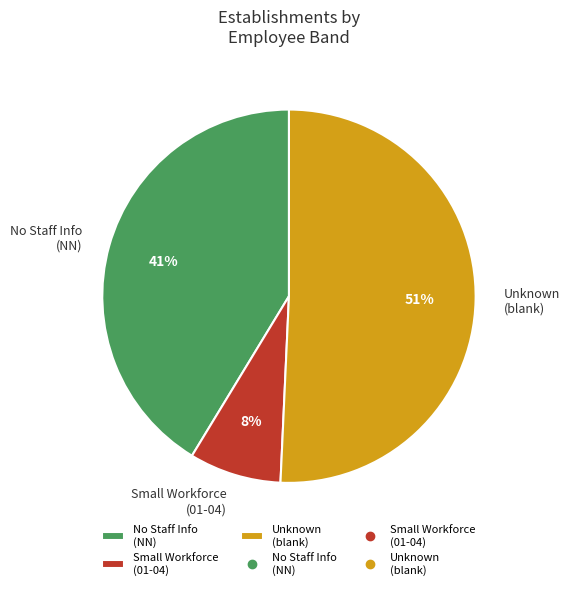

The Unknown (blank) slice represents 51% of the pie. True or false?

True